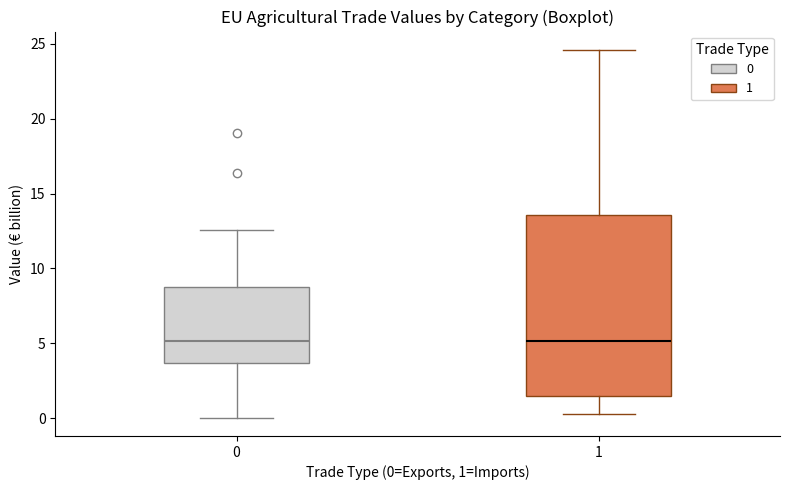

Reading left to right, read every box against the y-axis: the position of its median line, the range the box covers, and the ends of its whiskers. The values are not printed on the chart, so give them approximately, as read against the axis.

0: median 5.0, box 3.5 to 8.5, whiskers 0.0 to 12.5
1: median 5.0, box 1.5 to 13.5, whiskers 0.5 to 24.5